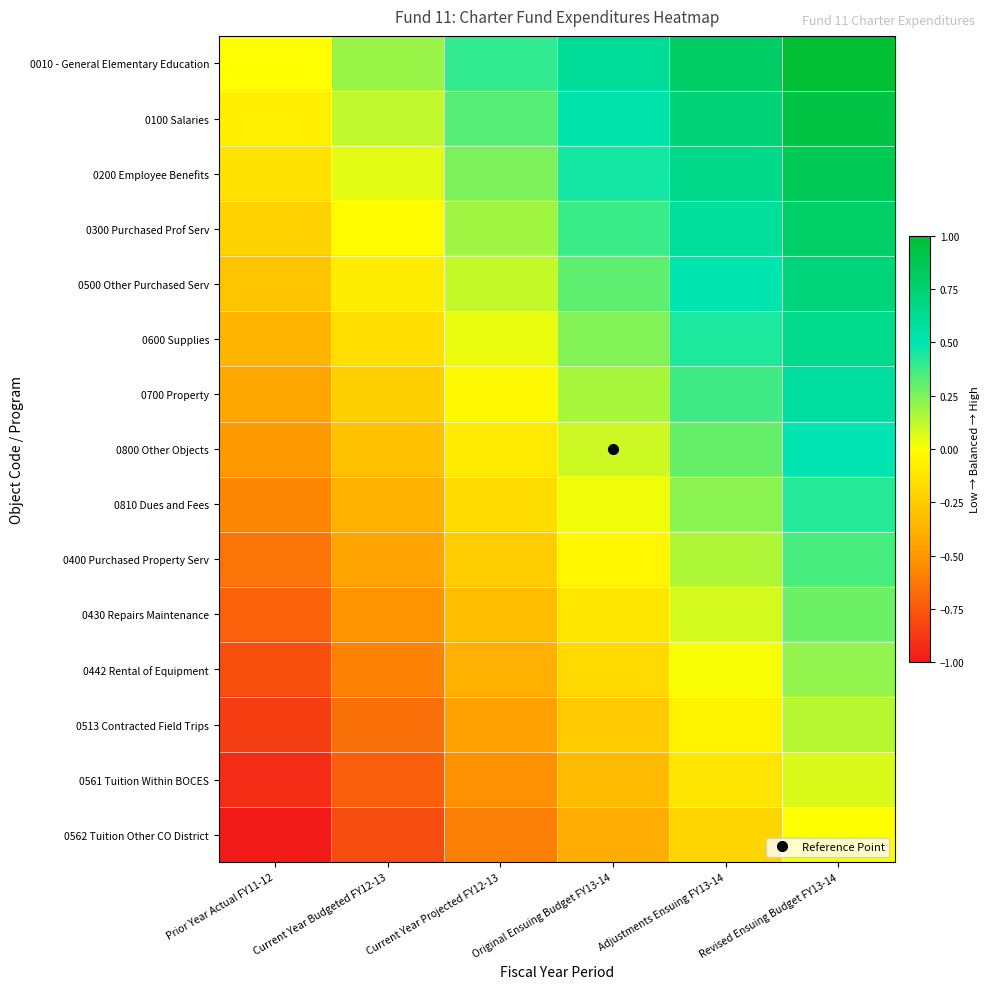

What is the minimum value shown in the chart?

-1.0